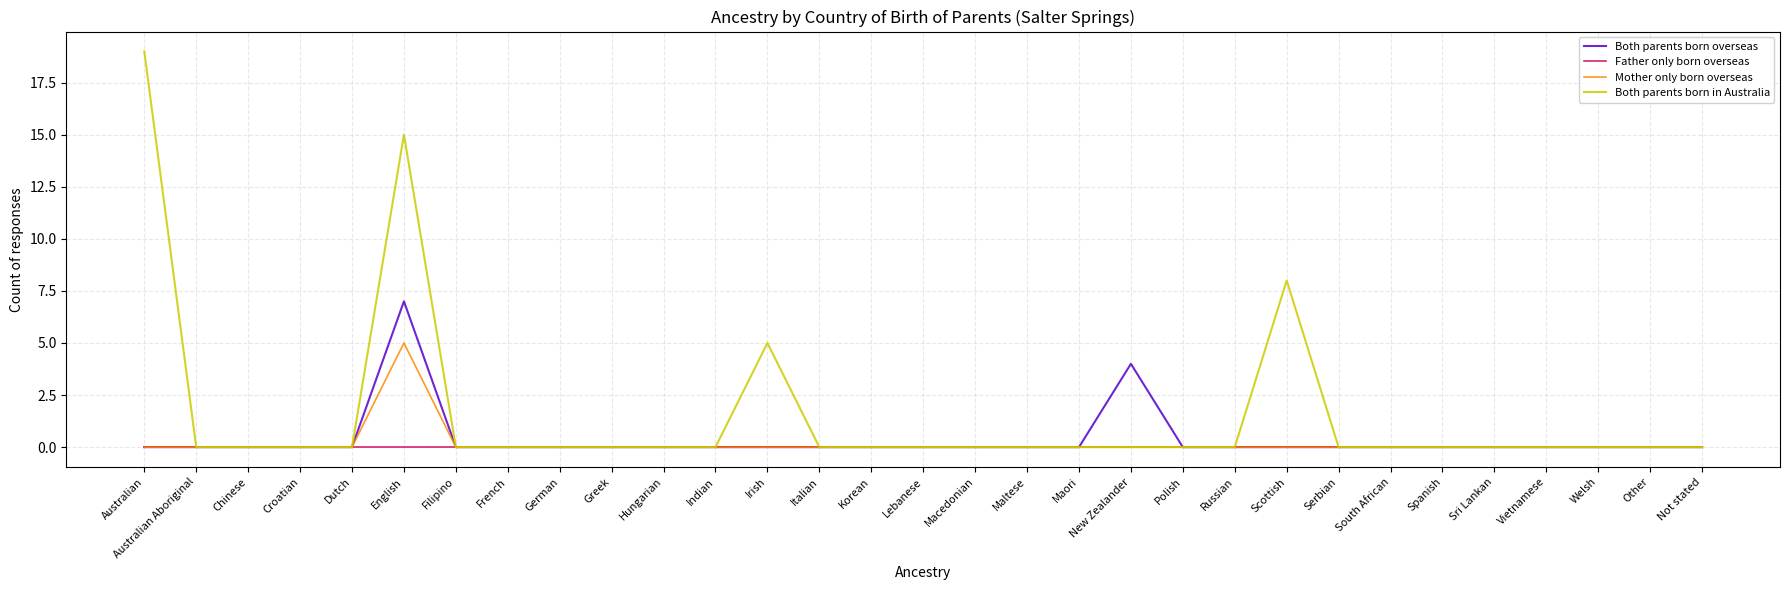

Which category has the highest value in the Mother only born overseas series?

English